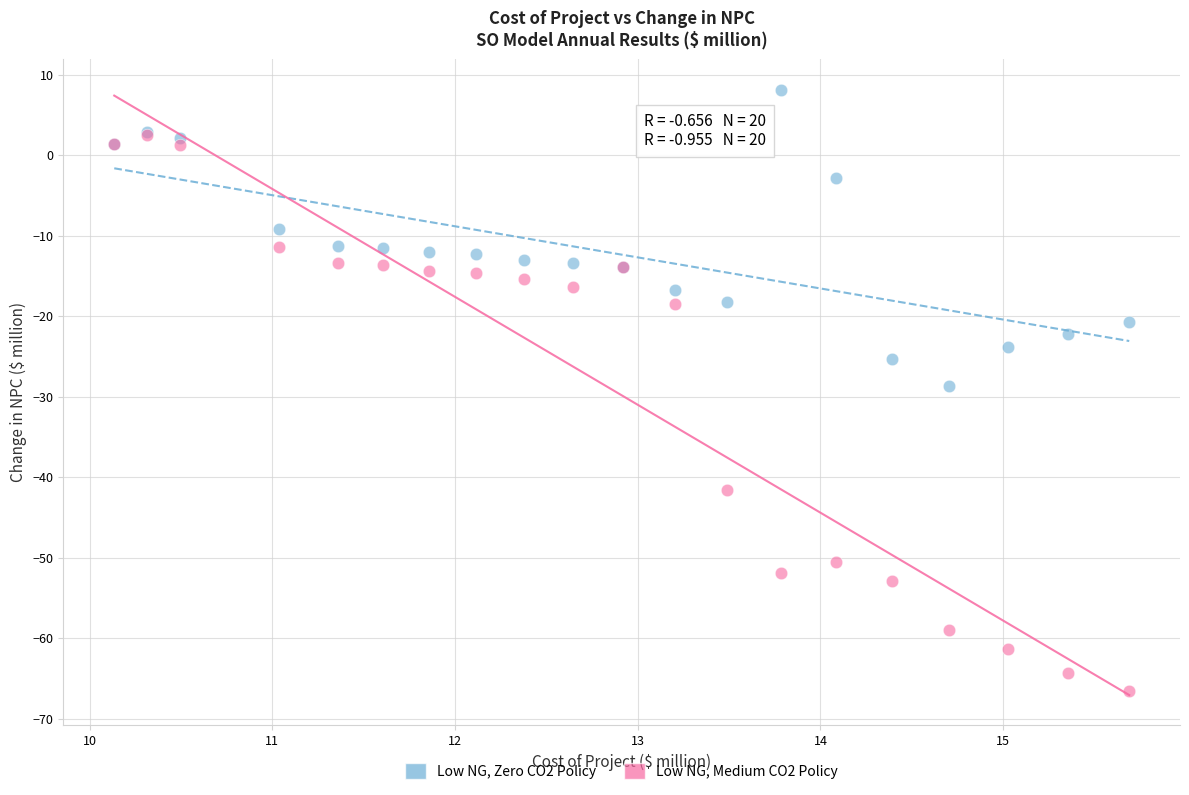

Which series reaches the minimum Y coordinate?

Low NG, Medium CO2 Policy